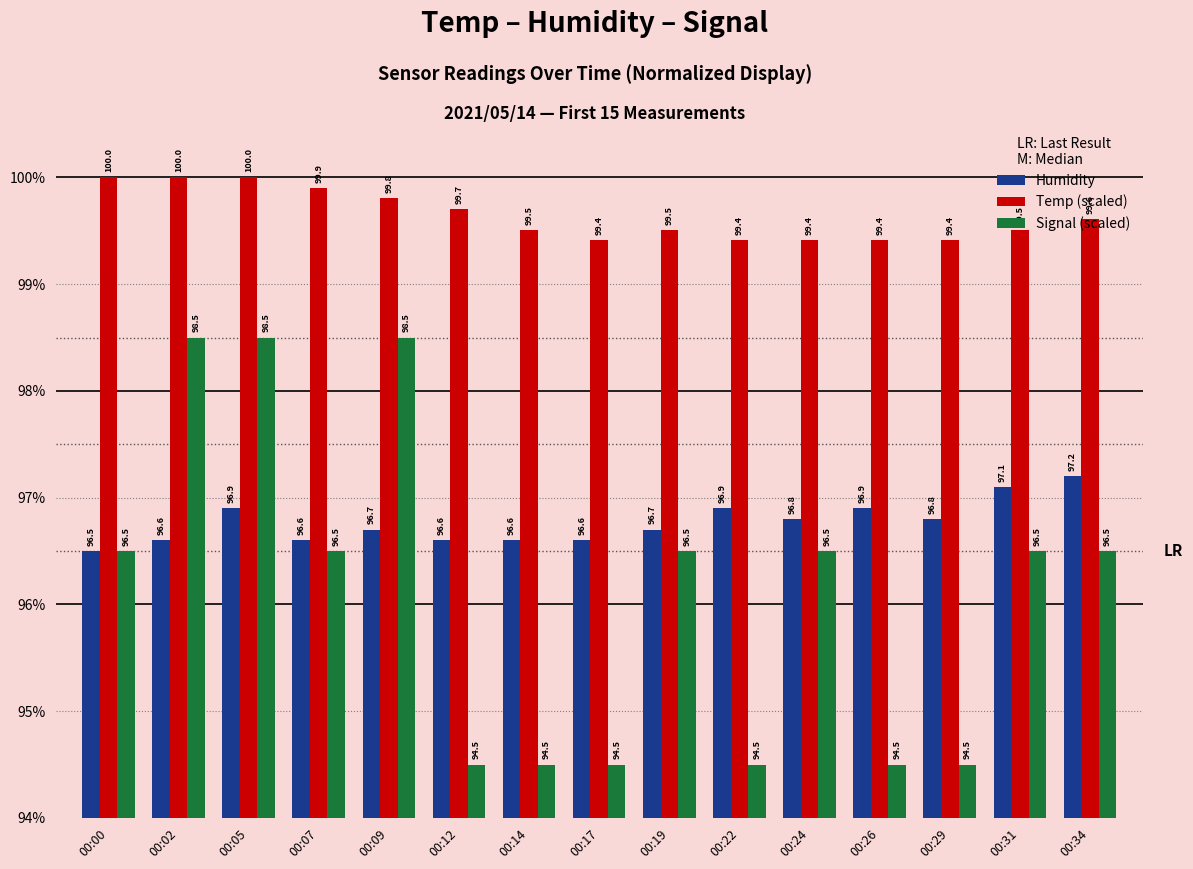

Which series has the largest total across all categories?

Temp (scaled)